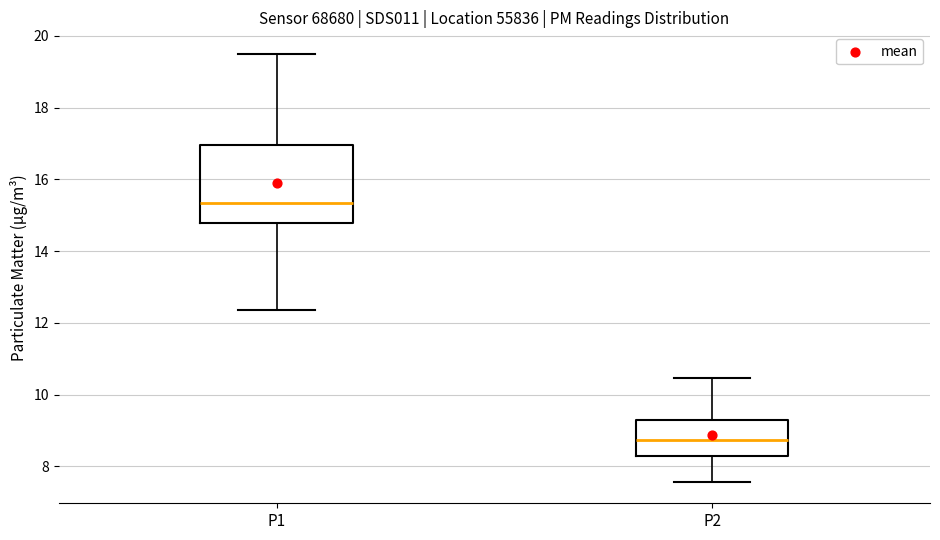

Which box has the lowest median line?

P2